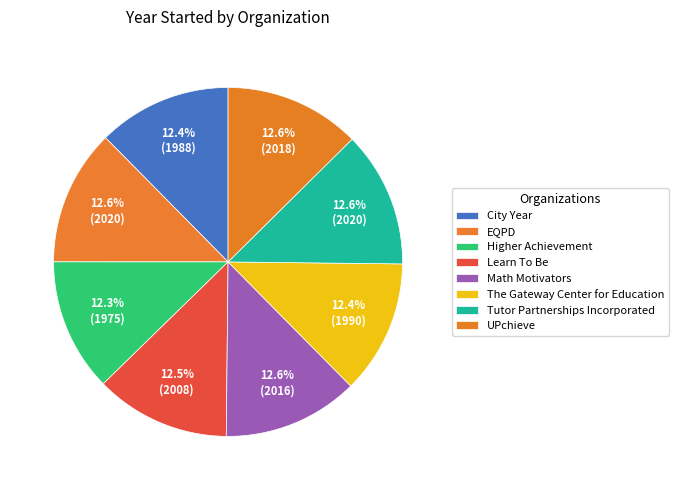

Rank the categories by value from highest to lowest.

EQPD, Tutor Partnerships Incorporated, UPchieve, Math Motivators, Learn To Be, The Gateway Center for Education, City Year, Higher Achievement